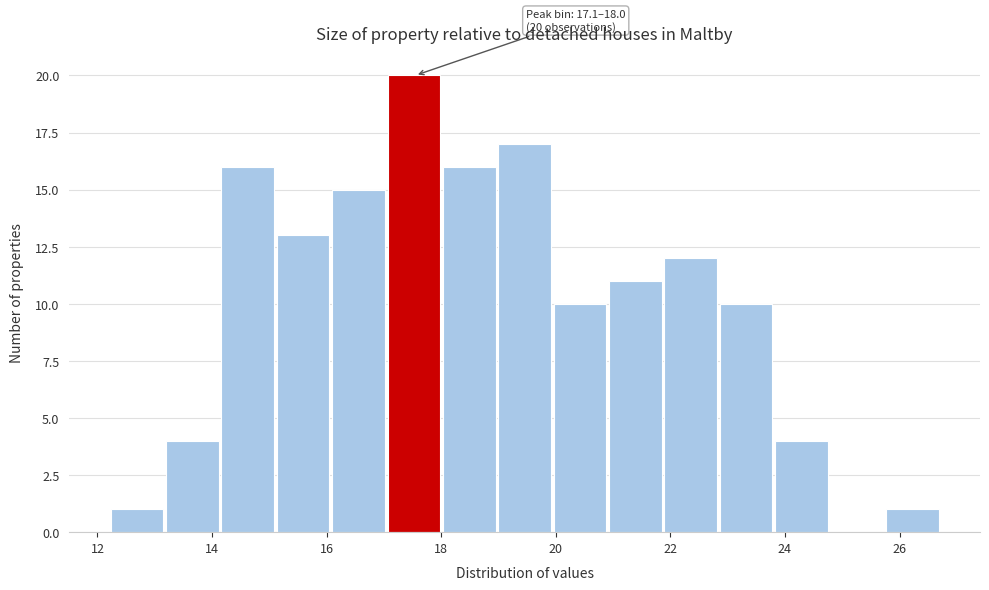

Which range on the x-axis has the tallest bar?

17.0 to 18.0